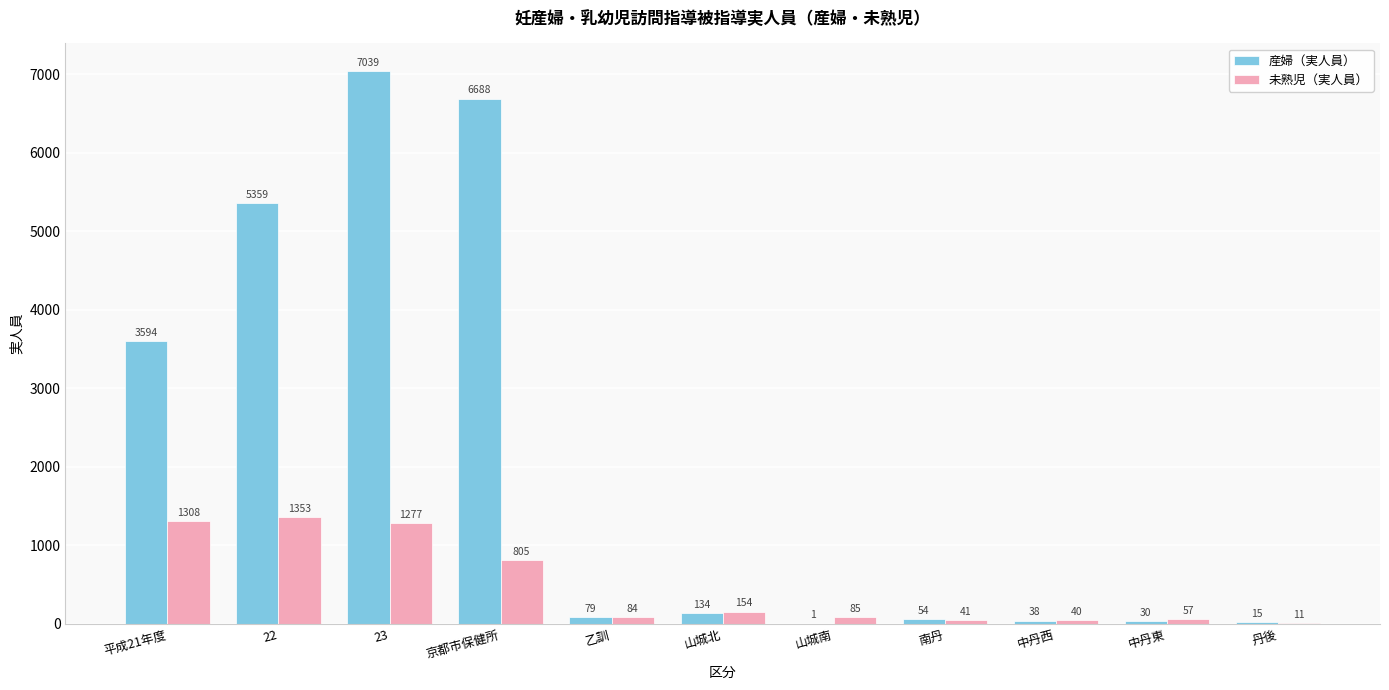

At which label is 未熟児（実人員） closest to 682?

京都市保健所